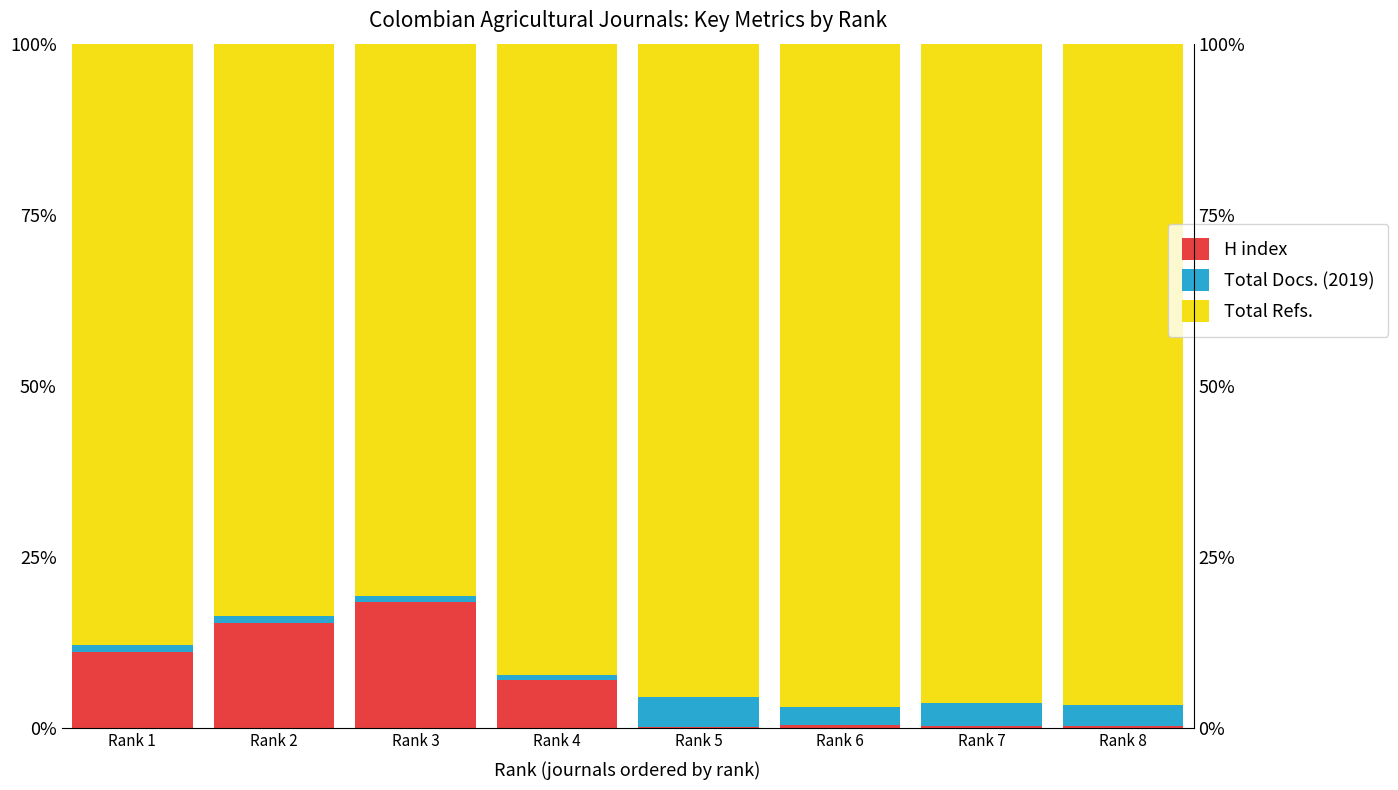

What is the difference between the Total Docs. (2019) values at Rank 8 and Rank 3?

2.2